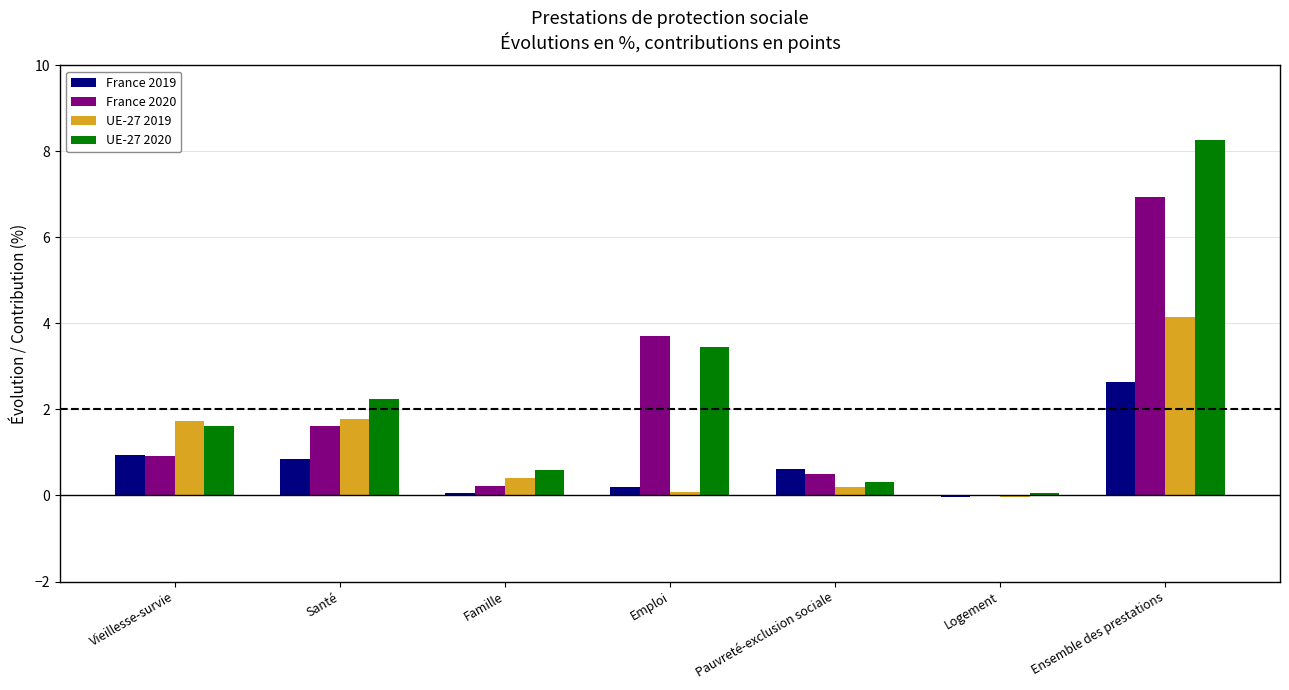

Where is UE-27 2020 nearest to the value 4?

Emploi